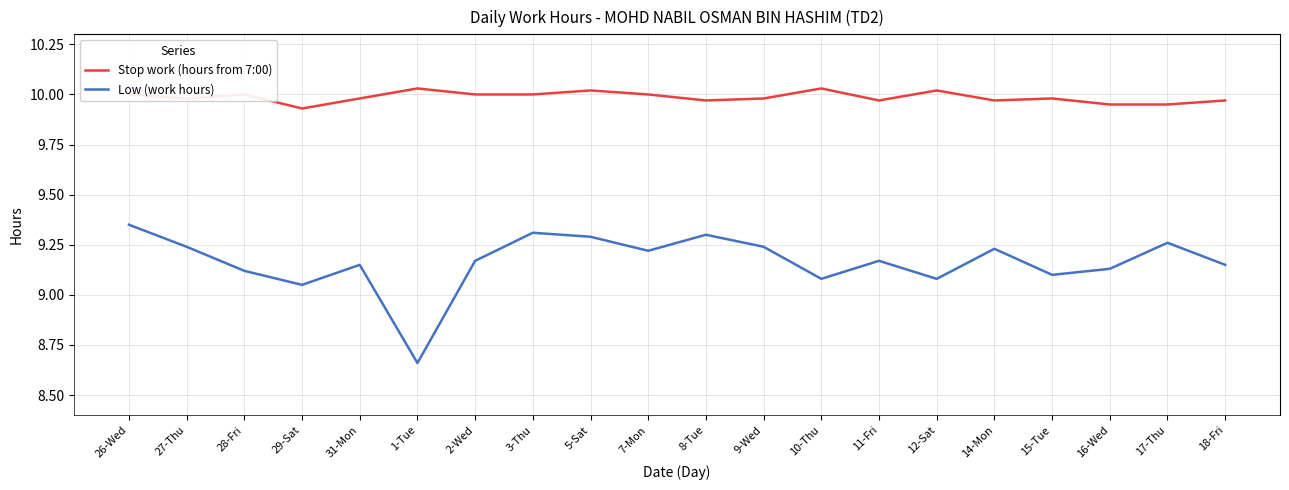

At which category is the sum across all series the highest?

26-Wed